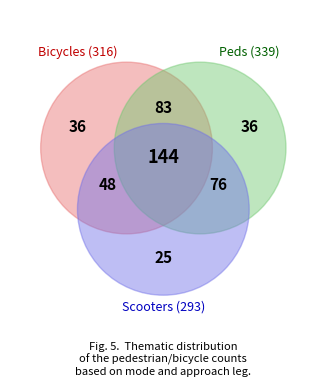

Is there any slice that represents more than half of the pie?

No